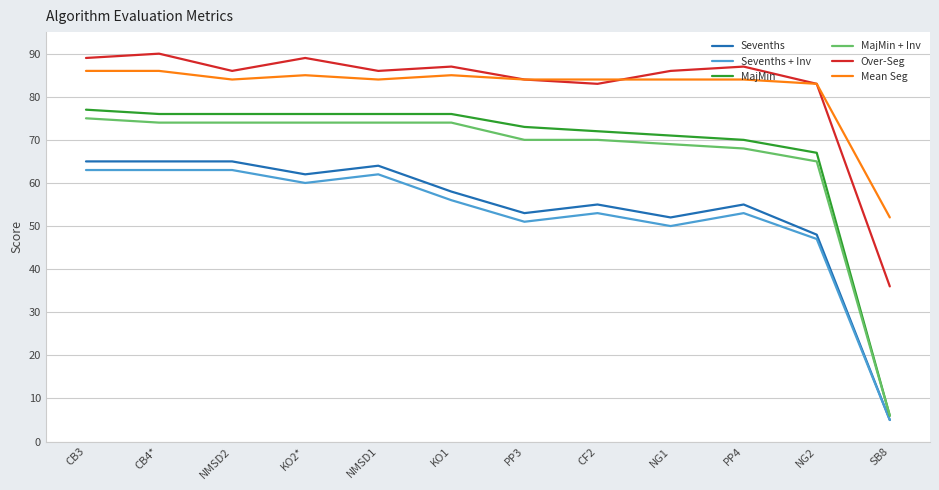

What is the highest value of the Over-Seg series?

90